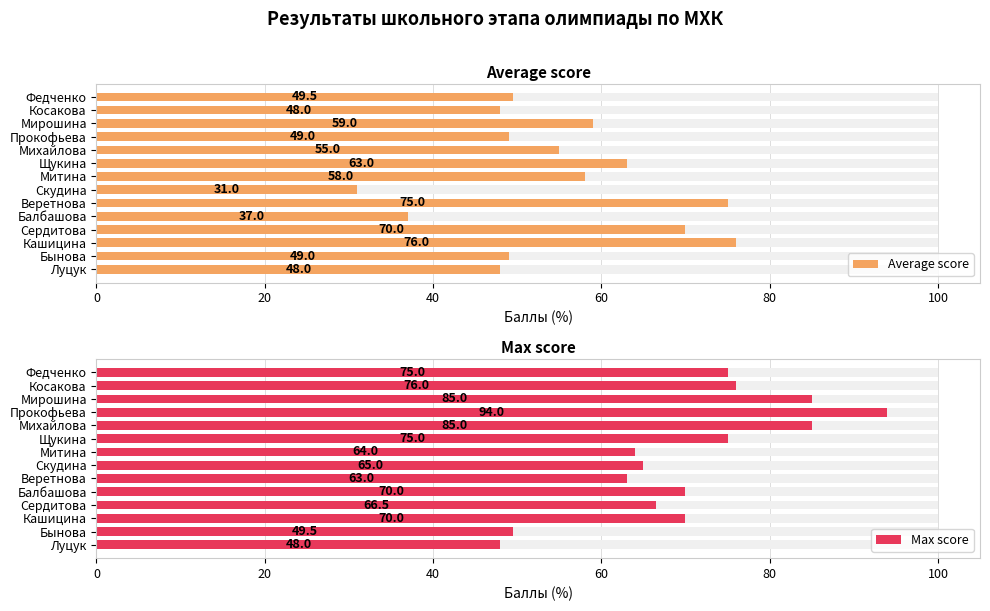

How many groups of bars are there?

14